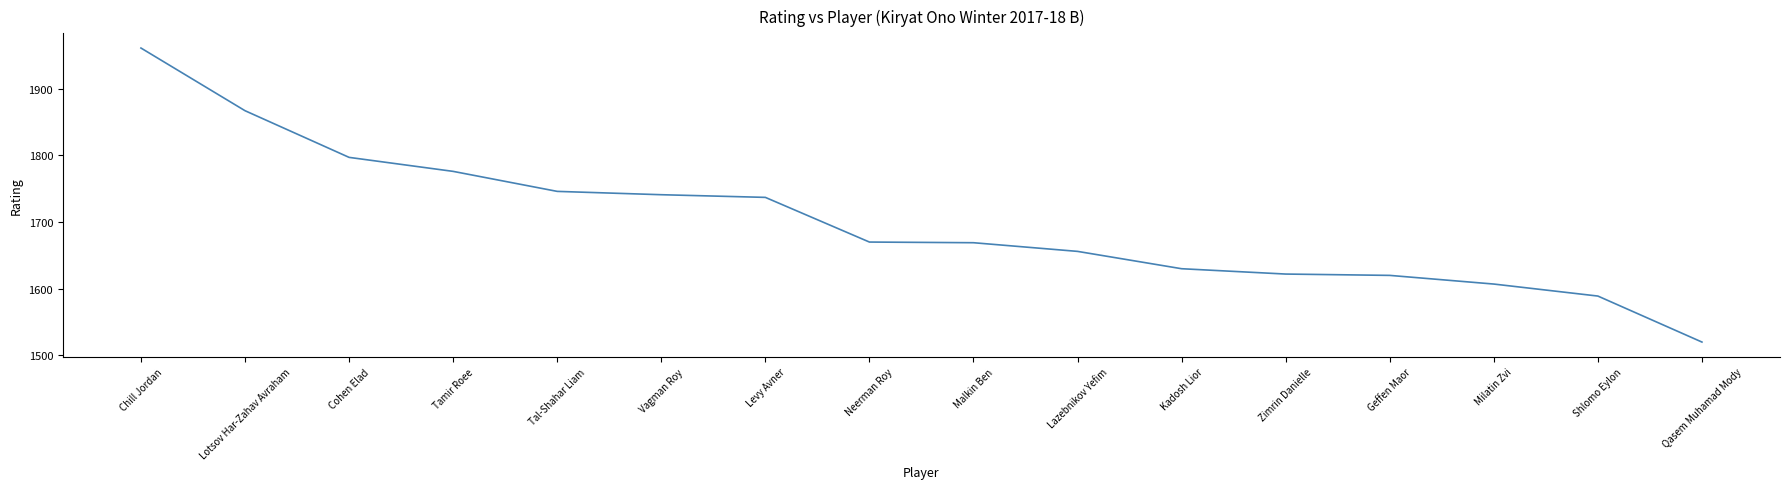

What is the ratio of the value at Neerman Roy to the value at Milatin Zvi?

1.0